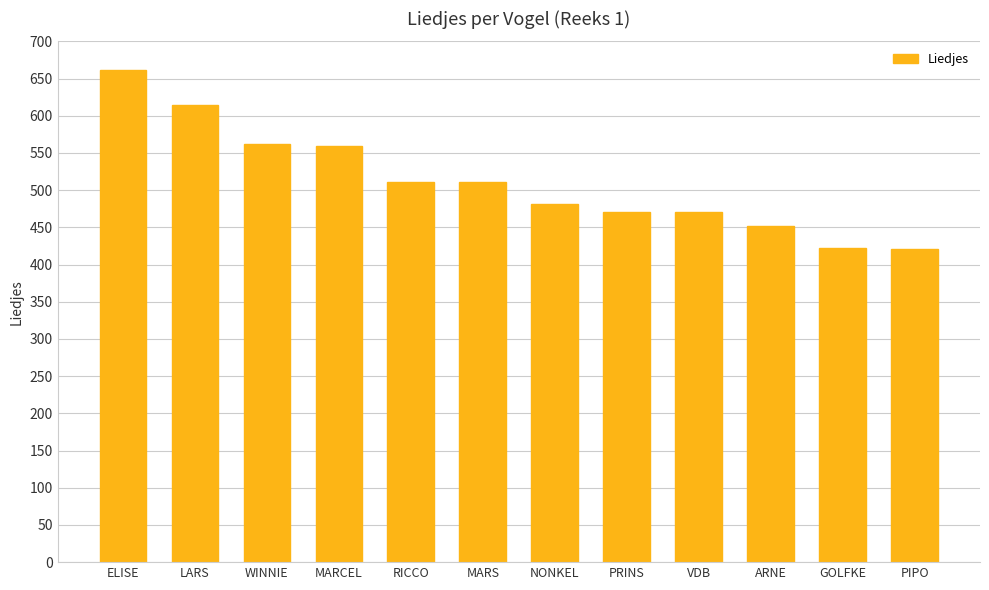

Does the chart contain stacked bars?

No